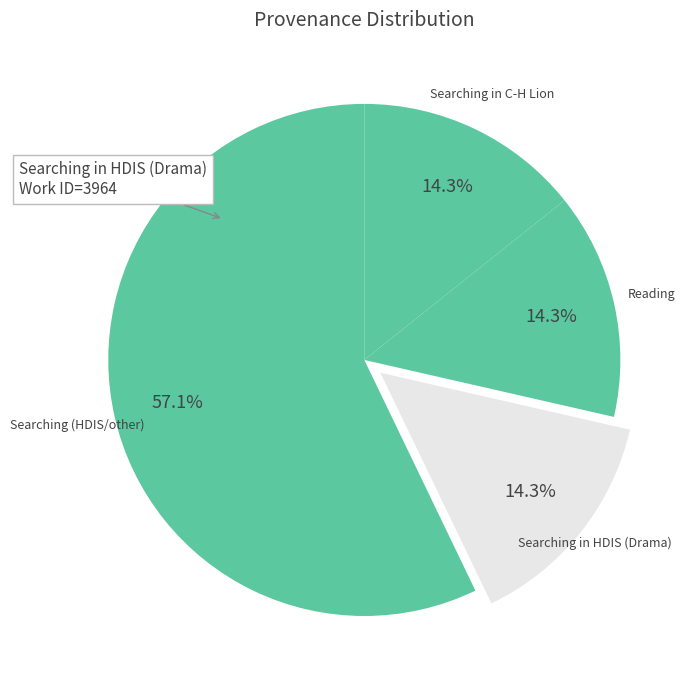

What is the ratio of the value at Reading to the value at Searching (HDIS/other)?

0.3